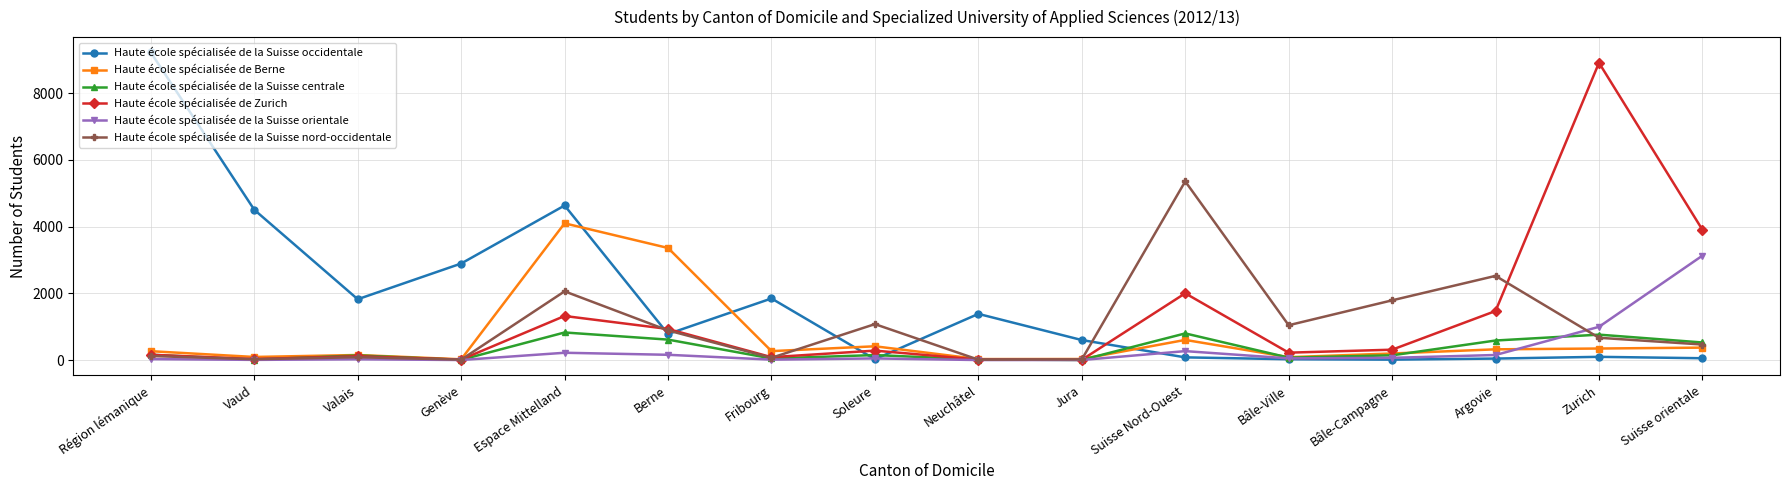

True or false: Haute école spécialisée de la Suisse occidentale has more than 0 interior local peaks.

True